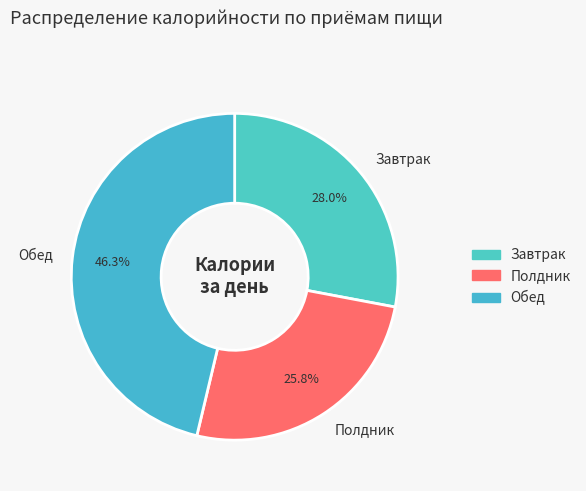

Which slice is the largest?

Обед